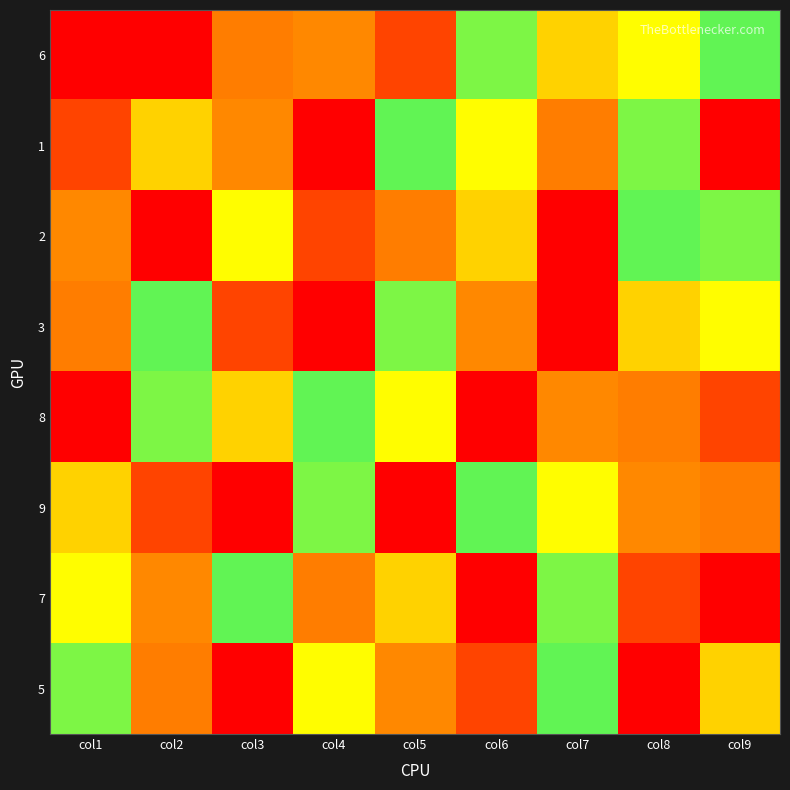

At which category is the sum across all series the highest?

col8